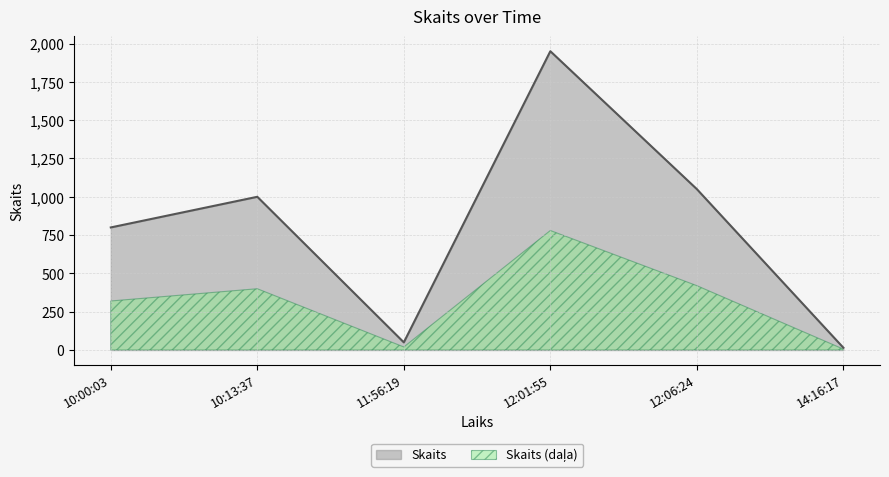

What is the change in value from 12:01:55 to 14:16:17?

-1935